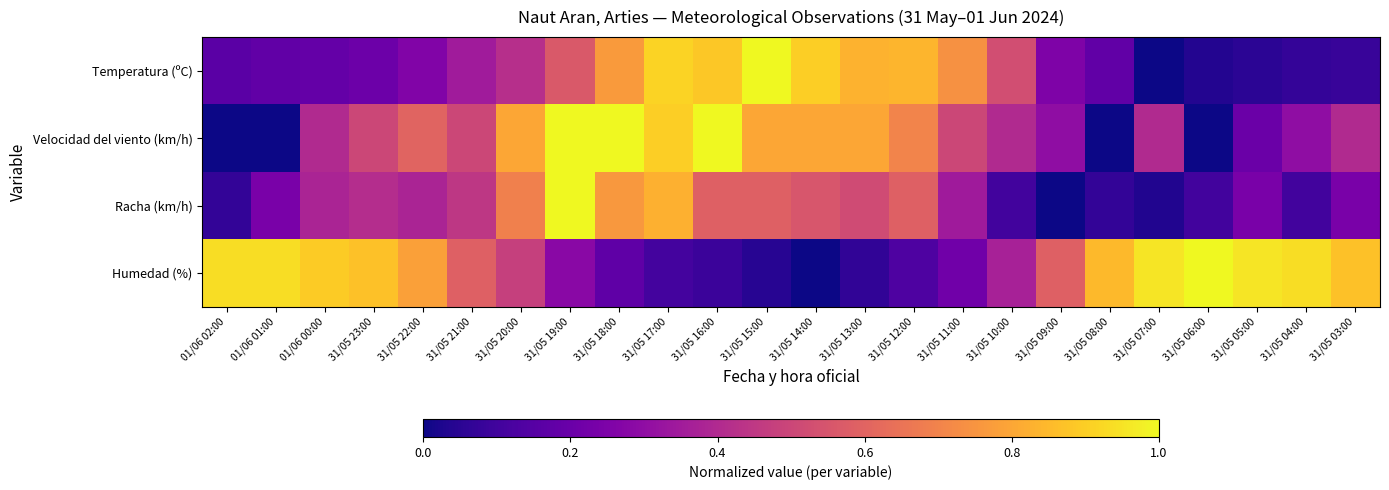

Reading right to left, transcribe all the data shown in this chart.

Temperatura (ºC): 31/05 03:00=0.1	31/05 04:00=0.1	31/05 05:00=0.1	31/05 06:00=0.0	31/05 07:00=0.0	31/05 08:00=0.2	31/05 09:00=0.3	31/05 10:00=0.5	31/05 11:00=0.7	31/05 12:00=0.8	31/05 13:00=0.8	31/05 14:00=0.9	31/05 15:00=1.0	31/05 16:00=0.9	31/05 17:00=0.9	31/05 18:00=0.8	31/05 19:00=0.6	31/05 20:00=0.4	31/05 21:00=0.3	31/05 22:00=0.3	31/05 23:00=0.2	01/06 00:00=0.2	01/06 01:00=0.2	01/06 02:00=0.2
Velocidad del viento (km/h): 31/05 03:00=0.4	31/05 04:00=0.3	31/05 05:00=0.2	31/05 06:00=0.0	31/05 07:00=0.4	31/05 08:00=0.0	31/05 09:00=0.3	31/05 10:00=0.4	31/05 11:00=0.5	31/05 12:00=0.7	31/05 13:00=0.8	31/05 14:00=0.8	31/05 15:00=0.8	31/05 16:00=1.0	31/05 17:00=0.9	31/05 18:00=1.0	31/05 19:00=1.0	31/05 20:00=0.8	31/05 21:00=0.5	31/05 22:00=0.6	31/05 23:00=0.5	01/06 00:00=0.4	01/06 01:00=0.0	01/06 02:00=0.0
Racha (km/h): 31/05 03:00=0.2	31/05 04:00=0.1	31/05 05:00=0.2	31/05 06:00=0.1	31/05 07:00=0.0	31/05 08:00=0.1	31/05 09:00=0.0	31/05 10:00=0.1	31/05 11:00=0.3	31/05 12:00=0.6	31/05 13:00=0.5	31/05 14:00=0.6	31/05 15:00=0.6	31/05 16:00=0.6	31/05 17:00=0.8	31/05 18:00=0.8	31/05 19:00=1.0	31/05 20:00=0.7	31/05 21:00=0.4	31/05 22:00=0.4	31/05 23:00=0.4	01/06 00:00=0.4	01/06 01:00=0.2	01/06 02:00=0.1
Humedad (%): 31/05 03:00=0.9	31/05 04:00=0.9	31/05 05:00=1.0	31/05 06:00=1.0	31/05 07:00=1.0	31/05 08:00=0.8	31/05 09:00=0.6	31/05 10:00=0.4	31/05 11:00=0.2	31/05 12:00=0.1	31/05 13:00=0.1	31/05 14:00=0.0	31/05 15:00=0.0	31/05 16:00=0.1	31/05 17:00=0.1	31/05 18:00=0.2	31/05 19:00=0.3	31/05 20:00=0.5	31/05 21:00=0.6	31/05 22:00=0.8	31/05 23:00=0.9	01/06 00:00=0.9	01/06 01:00=0.9	01/06 02:00=0.9